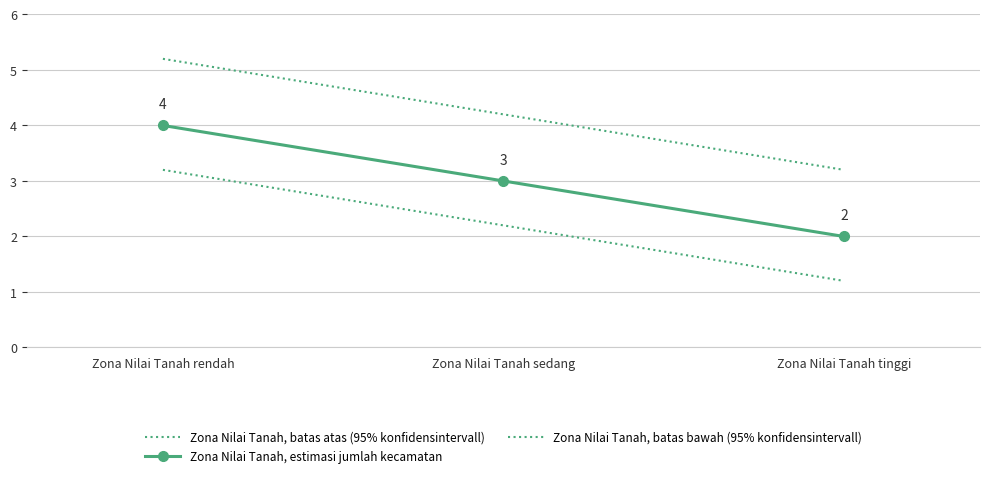

Which category has the highest value in the Zona Nilai Tanah, estimasi jumlah kecamatan series?

Zona Nilai Tanah rendah